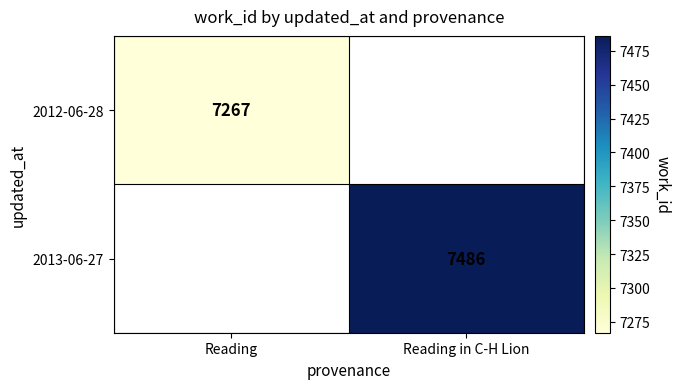

How many distinct data groups are displayed?

2